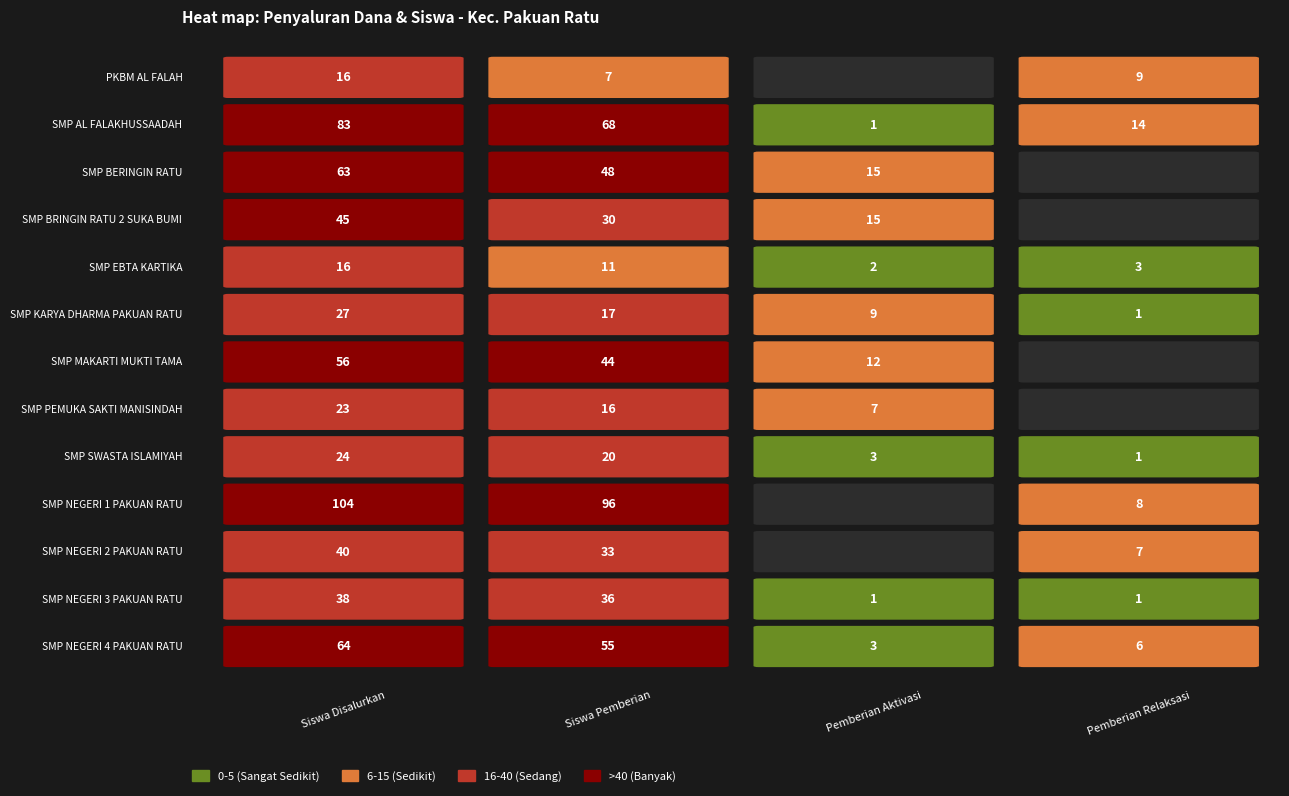

How many data points in SMP NEGERI 4 PAKUAN RATU are less than 1125000?

4